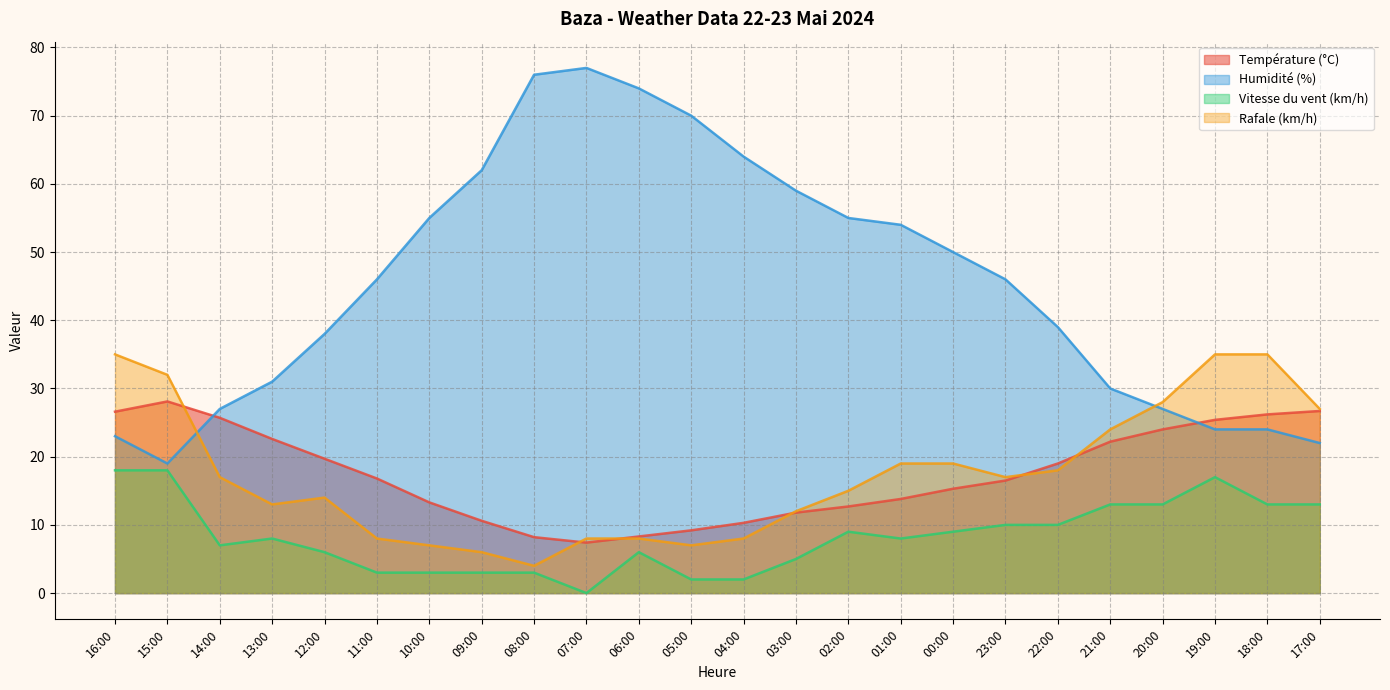

Does the chart have visible grid lines?

Yes